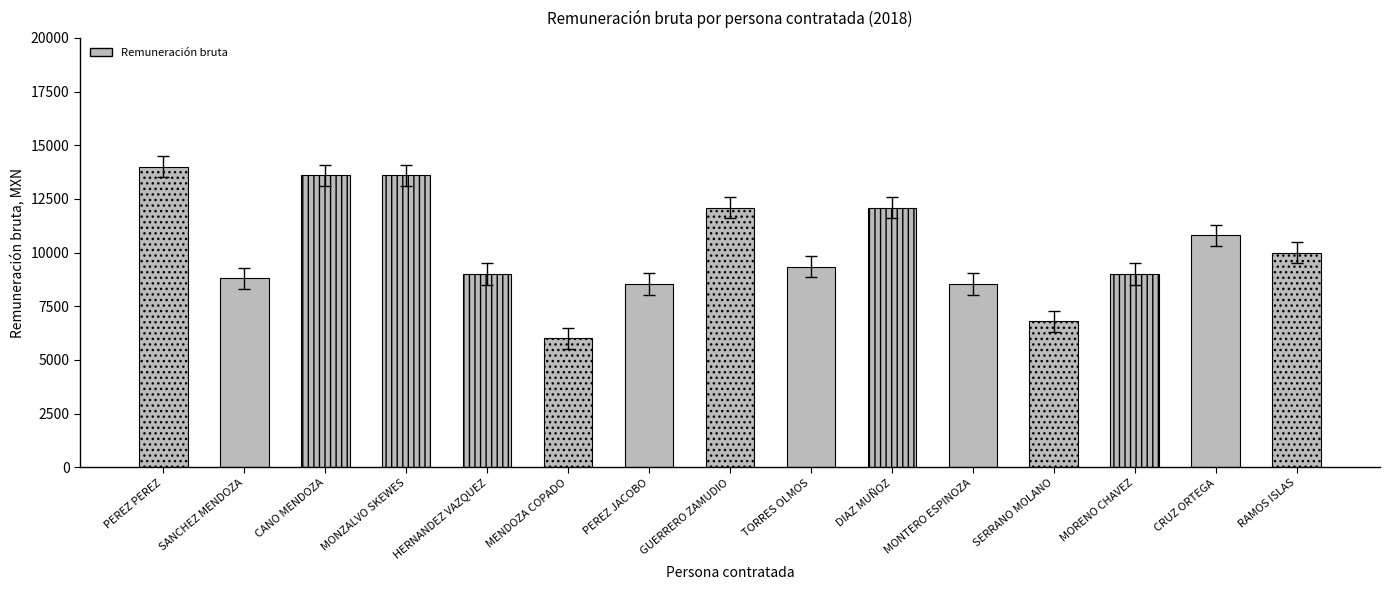

How many bars are there in total?

15